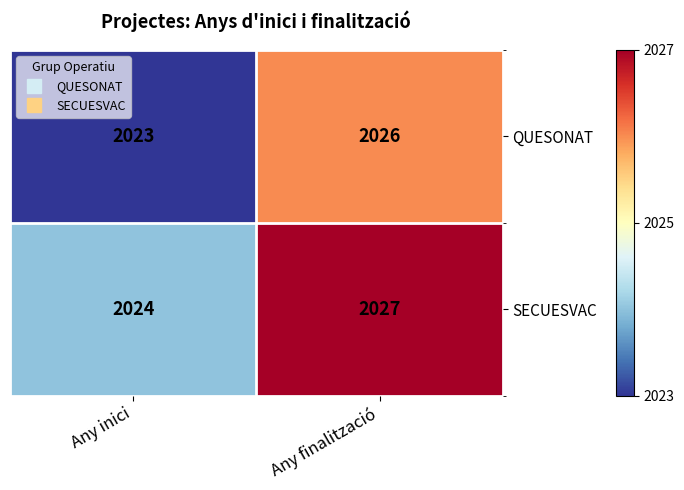

What is the difference between the highest and lowest values at Any finalització?

1